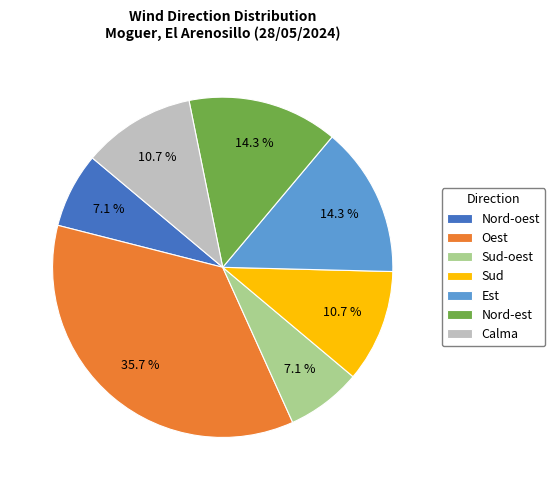

Count the number of slices in the pie.

7